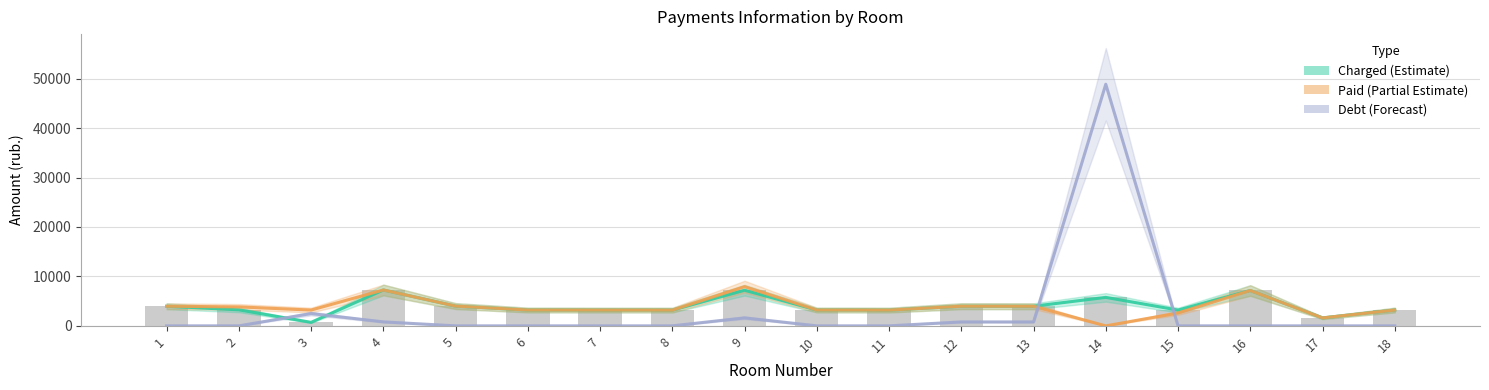

Reading right to left, extract all data points from this chart.

Charged (Estimate): 18=3200.0	17=1610.0	16=7154.3	15=3187.2	14=5760.0	13=3968.4	12=3974.4	11=3187.2	10=3200.0	9=7199.9	8=3179.5	7=3187.2	6=3200.0	5=4000.0	4=7257.6	3=707.6	2=3238.4	1=3968.0
Paid (Partial Estimate): 18=3200.0	17=1610.0	16=7154.3	15=2599.6	14=0.0	13=3968.4	12=3974.4	11=3187.2	10=3200.0	9=7936.1	8=3179.5	7=3187.2	6=3200.0	5=4000.0	4=7257.6	3=3193.6	2=3835.5	1=3968.0
Debt (Forecast): 18=0.0	17=0.0	16=0.0	15=0.0	14=48880.0	13=793.2	12=794.9	11=0.0	10=0.0	9=1615.5	8=0.0	7=0.0	6=0.0	5=0.0	4=806.4	3=2485.9	2=0.0	1=0.0